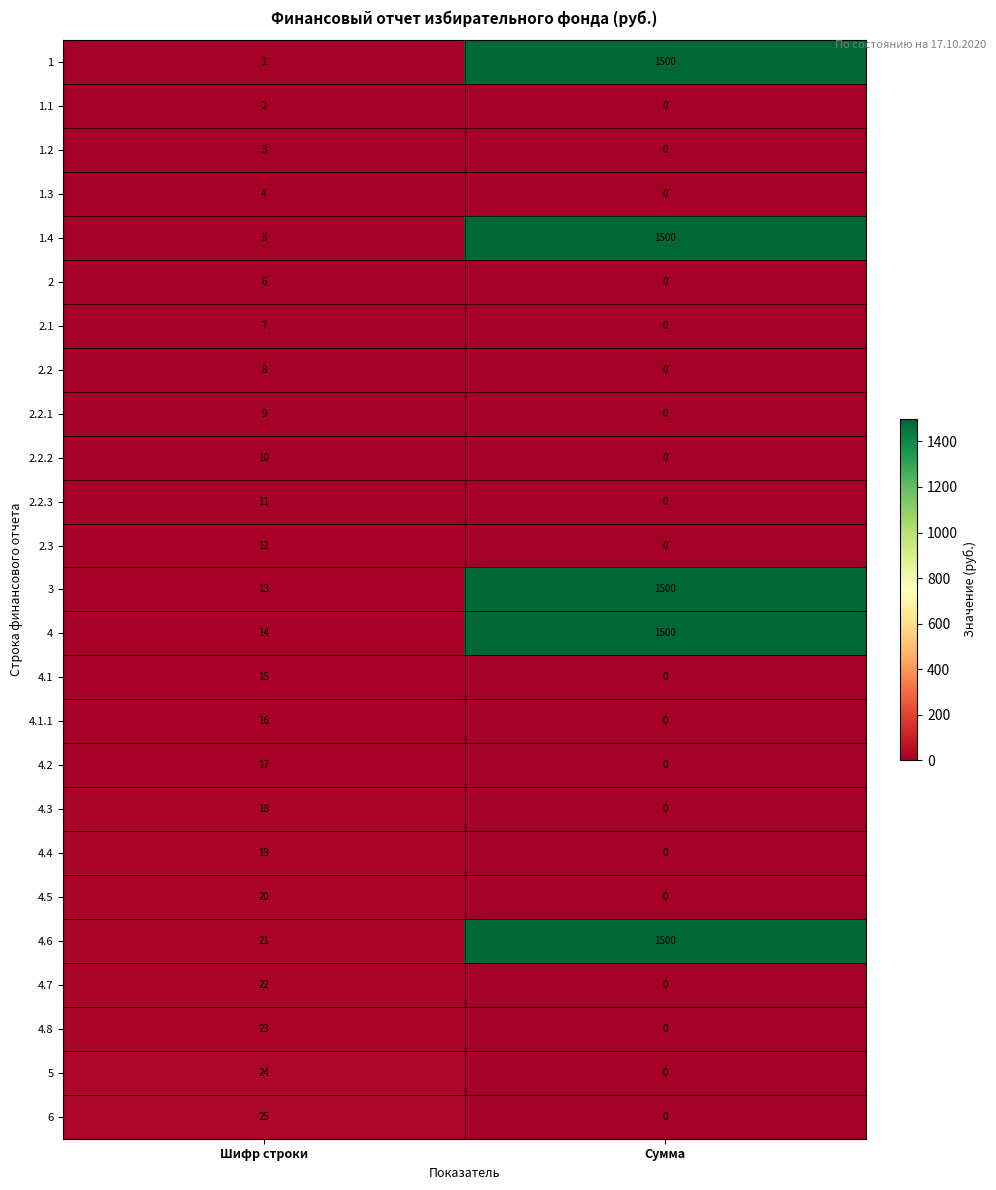

At Шифр строки, list the series in order from smallest to largest.

1, 1.1, 1.2, 1.3, 1.4, 2, 2.1, 2.2, 2.2.1, 2.2.2, 2.2.3, 2.3, 3, 4, 4.1, 4.1.1, 4.2, 4.3, 4.4, 4.5, 4.6, 4.7, 4.8, 5, 6